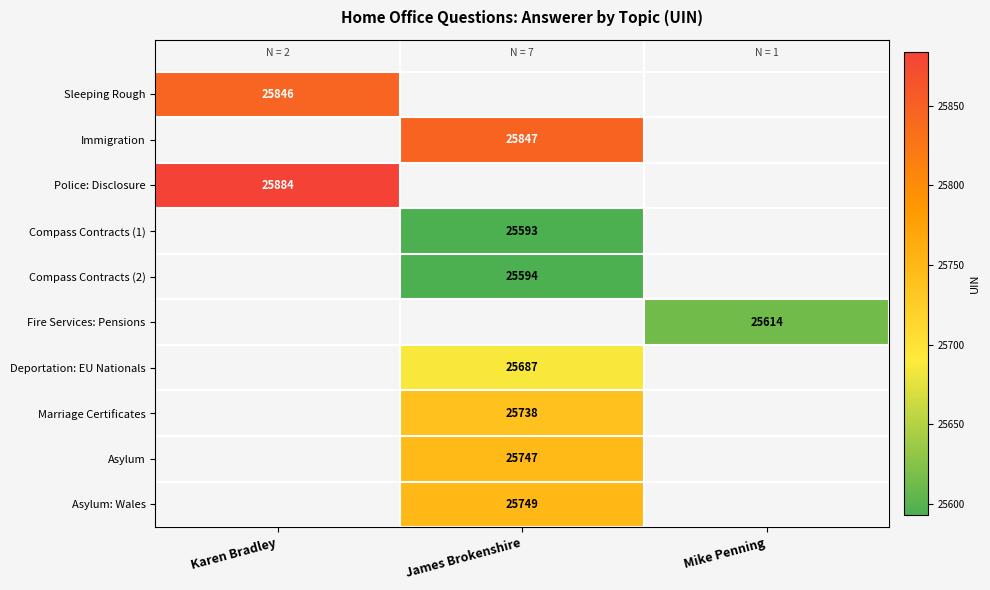

At how many categories does at least one series exceed 25675?

2